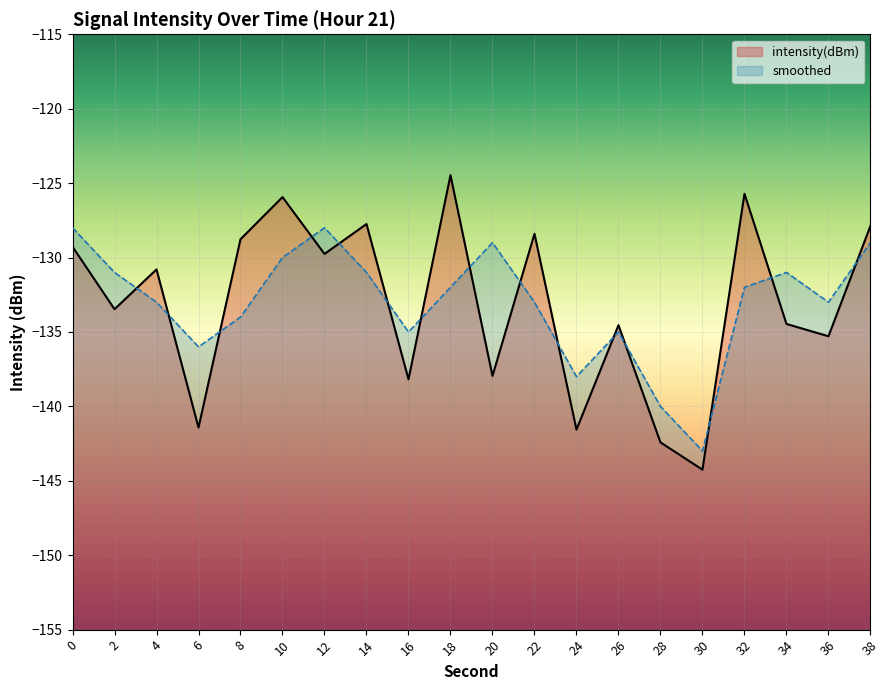

What is the highest value of the intensity(dBm) series?

-124.5